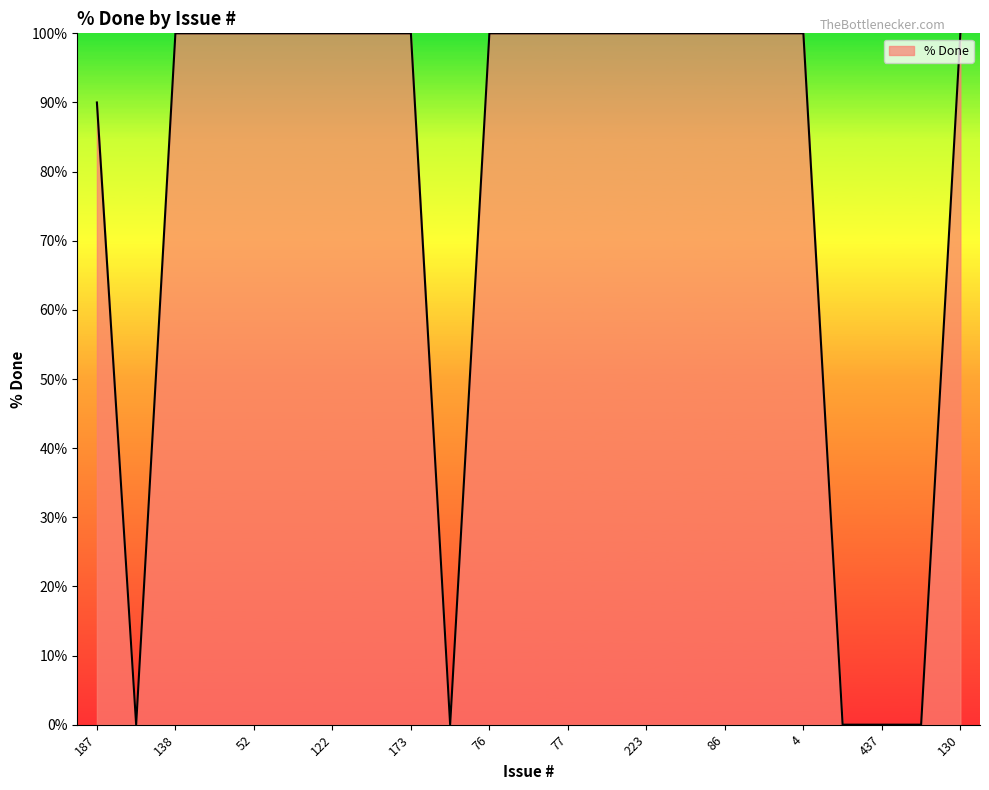

What is the maximum value shown in the chart?

100